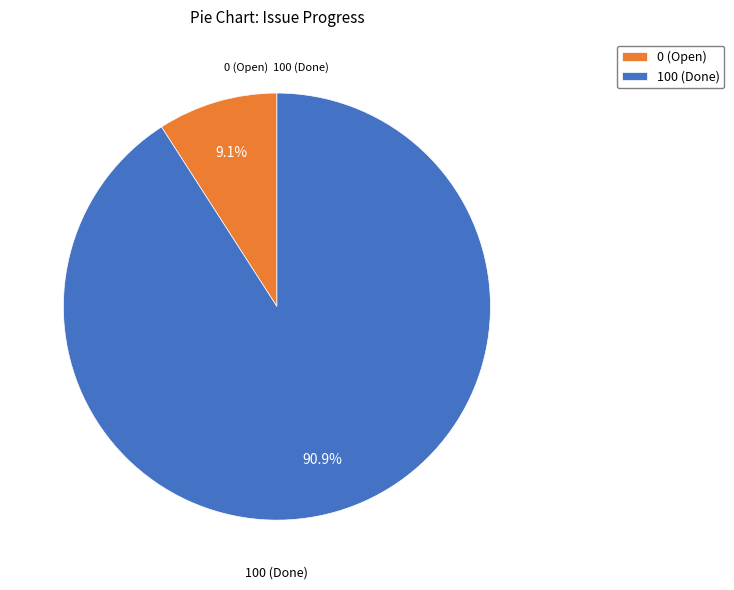

What is the largest slice in the pie chart?

100 (Done)